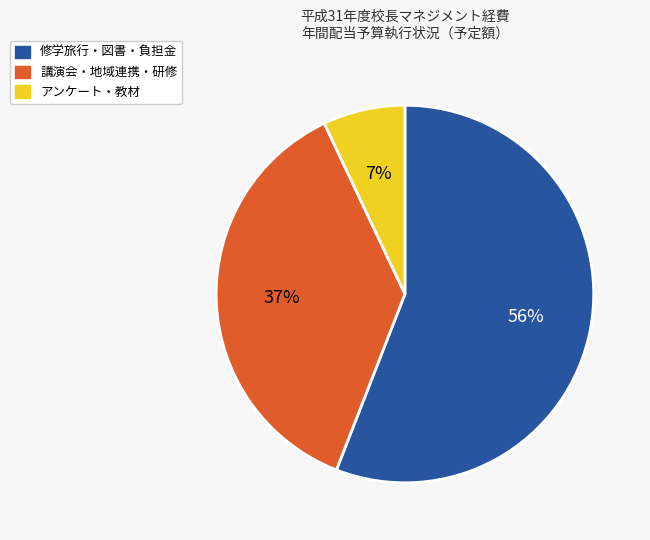

To the nearest percent, what is the difference between the largest and smallest slice percentages?

49%